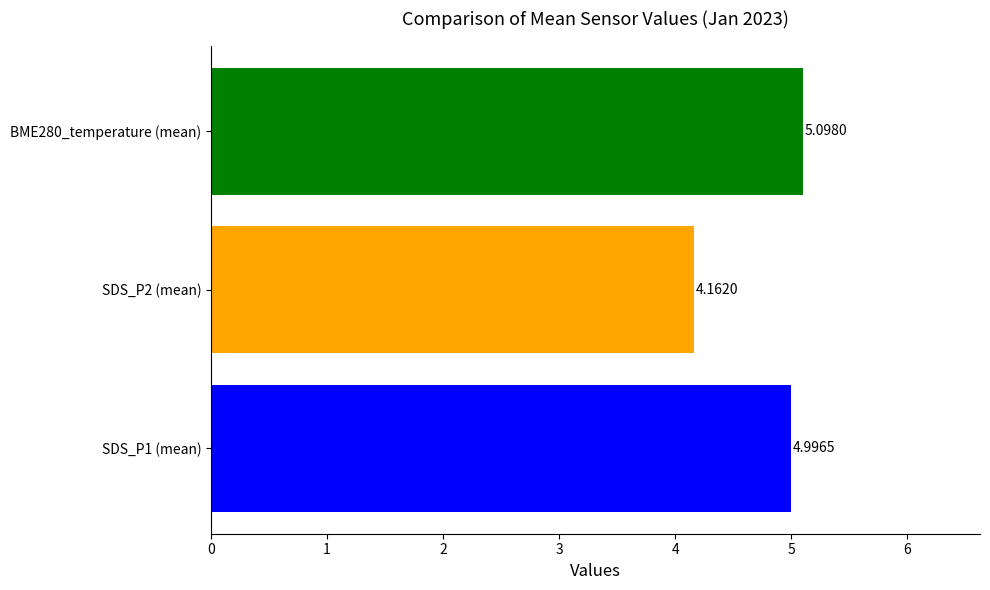

What is the difference between the highest and lowest values at SDS_P2 (mean)?

0.9